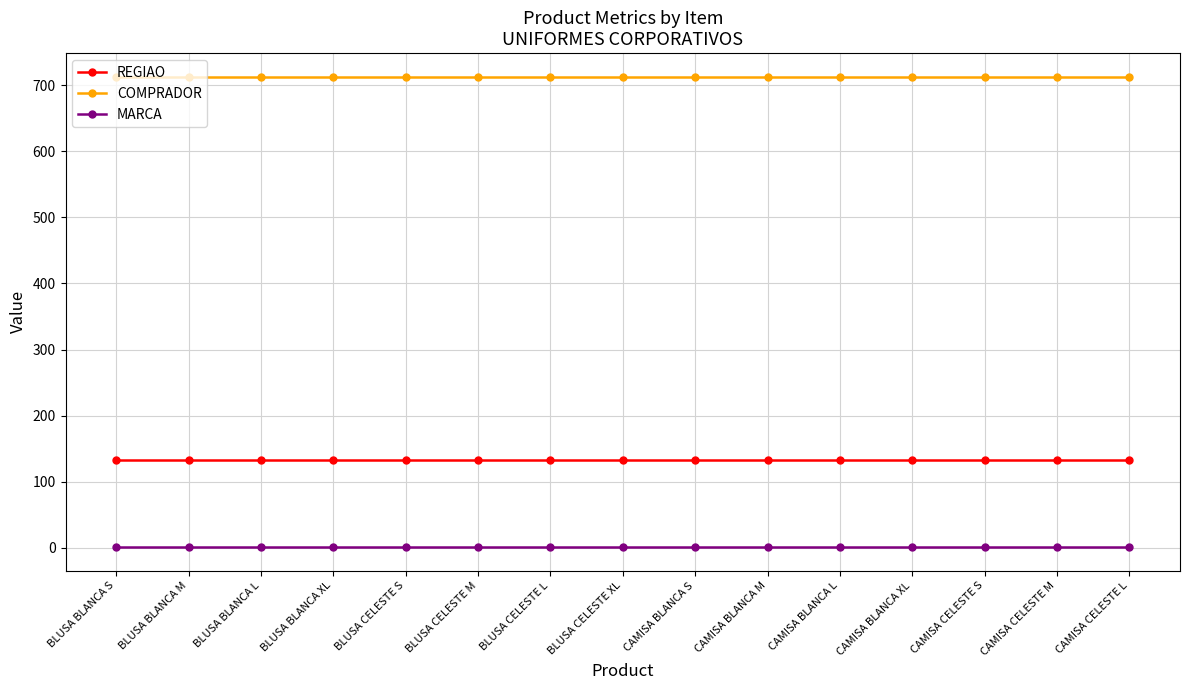

At BLUSA BLANCA M, list the series in order from smallest to largest.

MARCA, REGIAO, COMPRADOR